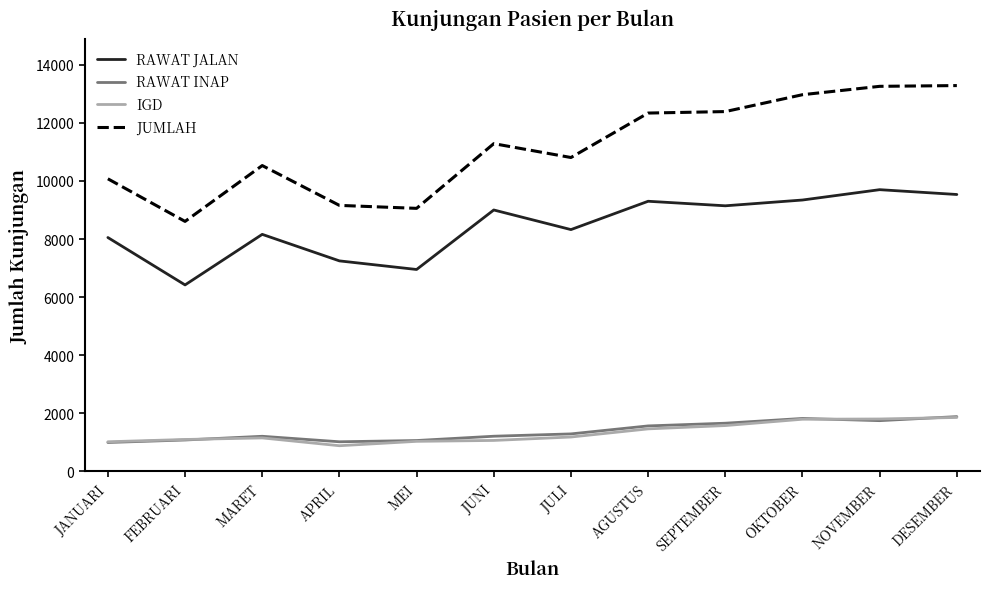

True or false: RAWAT JALAN and IGD cross at least once.

False